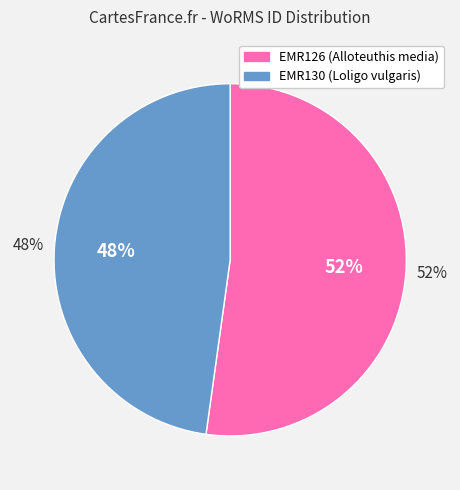

True or false: EMR130 accounts for 37% of the total.

False